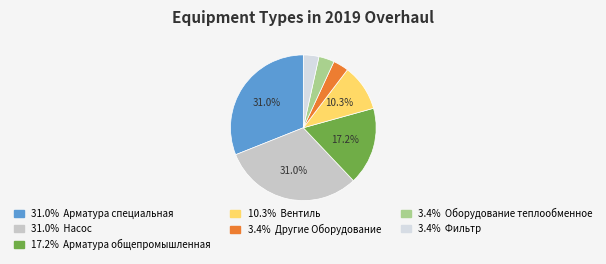

Count the number of slices in the pie.

7